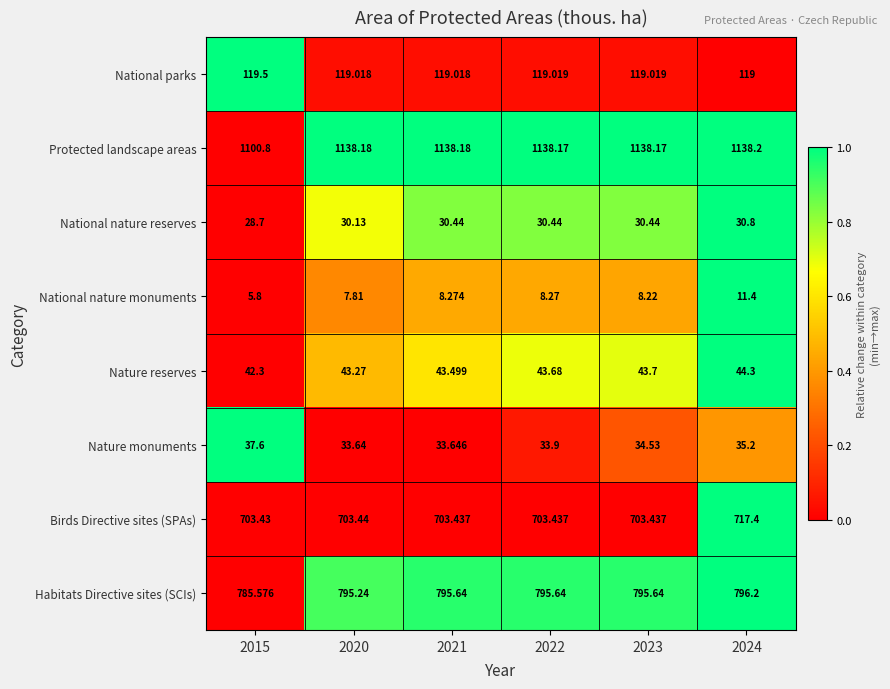

Between 2020 and 2024, which series saw the biggest shift?

Birds Directive sites (SPAs)